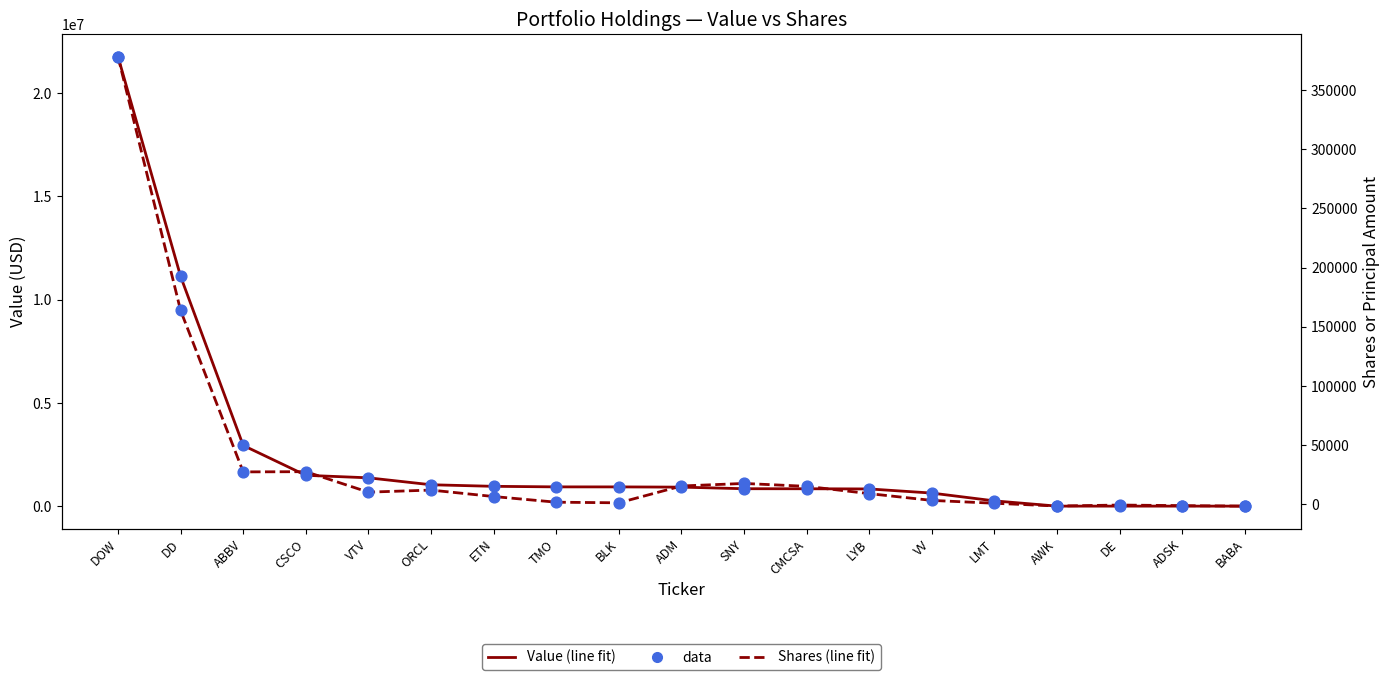

Which series contains the lowest Y value?

Shares